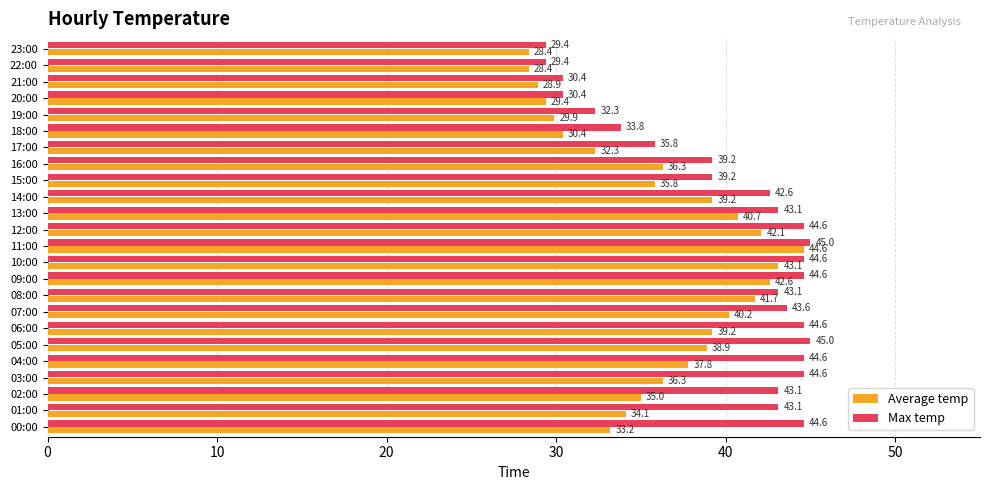

Where is Average temp nearest to the value 36?

15:00